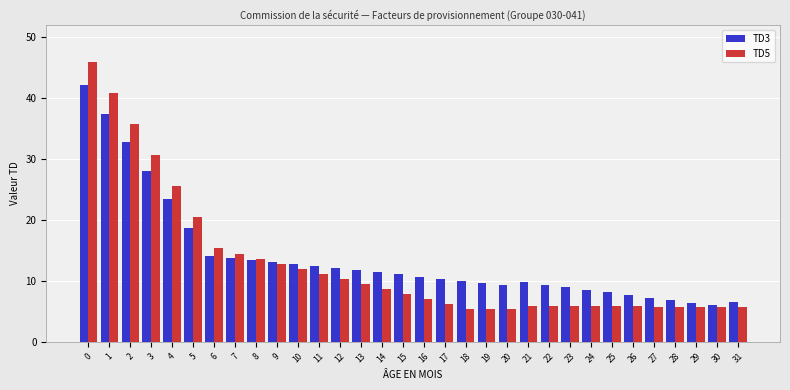

At which label is TD3 closest to 24?

4